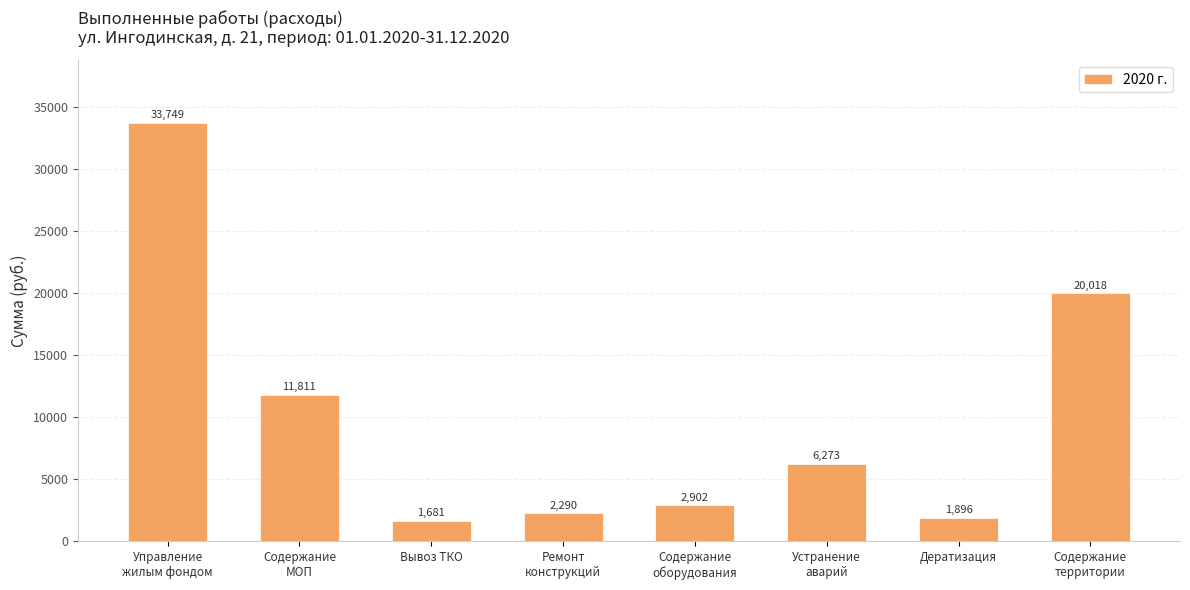

The chart shows a value of 1896.2 at Дератизация. True or false?

True